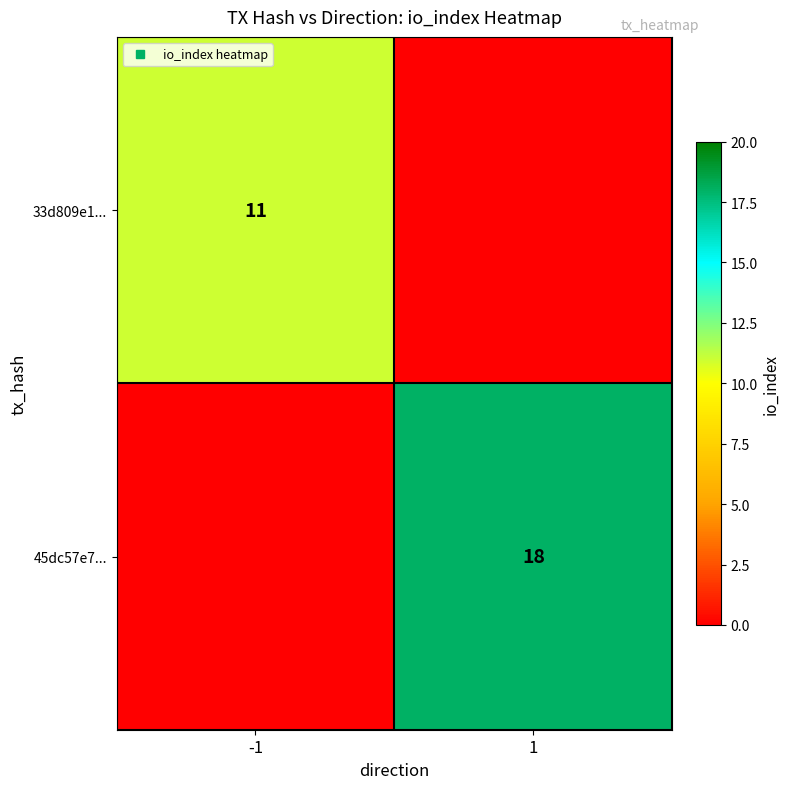

How many data points in 33d809e1... are less than 11?

1